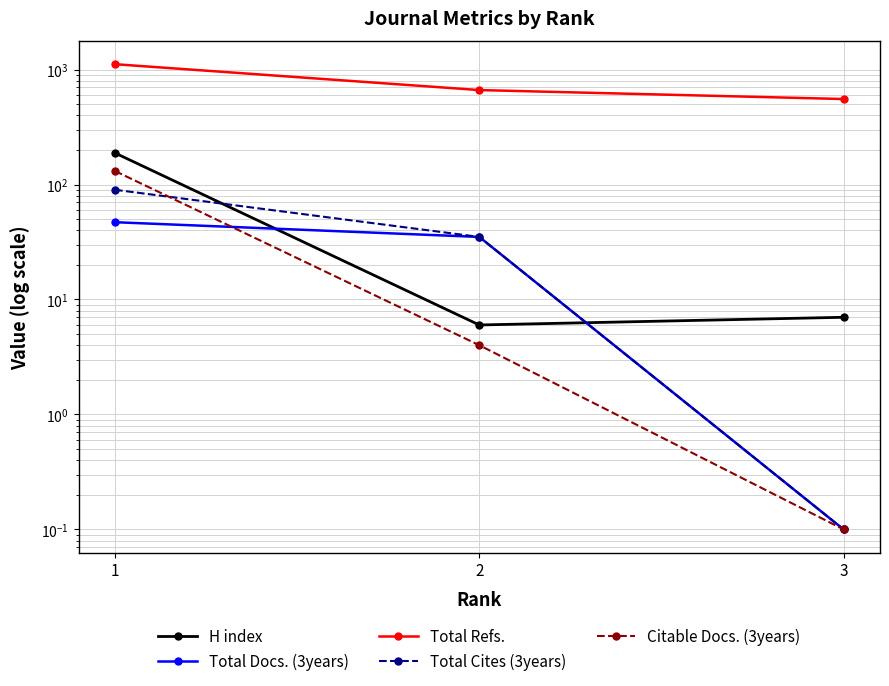

What is the sum of all H index values?

201.0